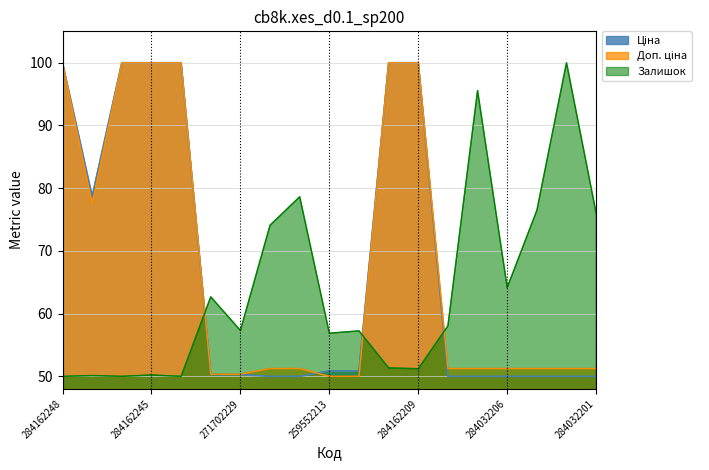

At 284032204, list the series in order from smallest to largest.

Ціна, Доп. ціна, Залишок